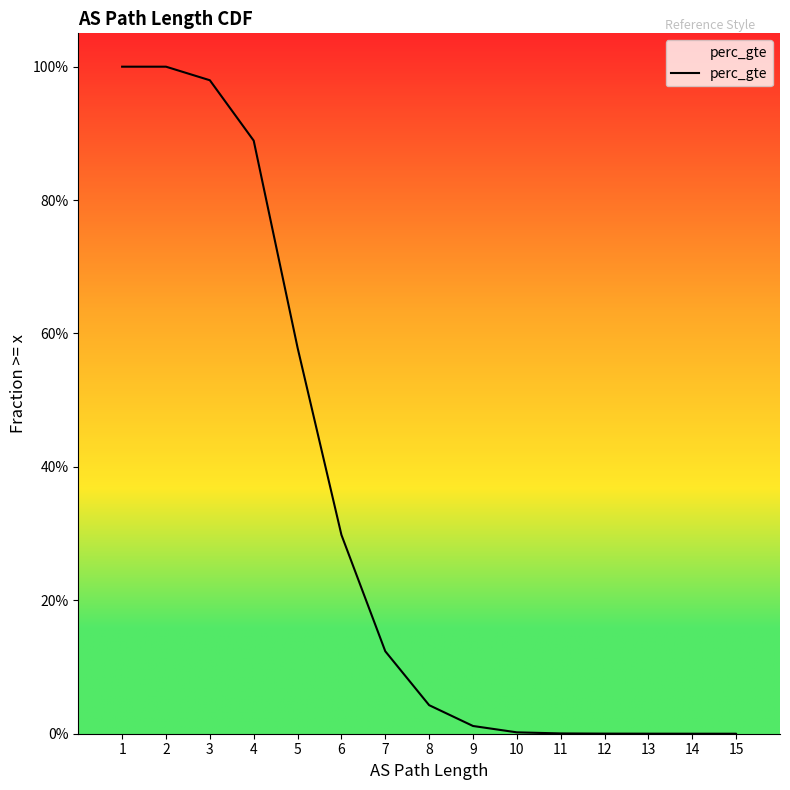

What is the average value?

0.3